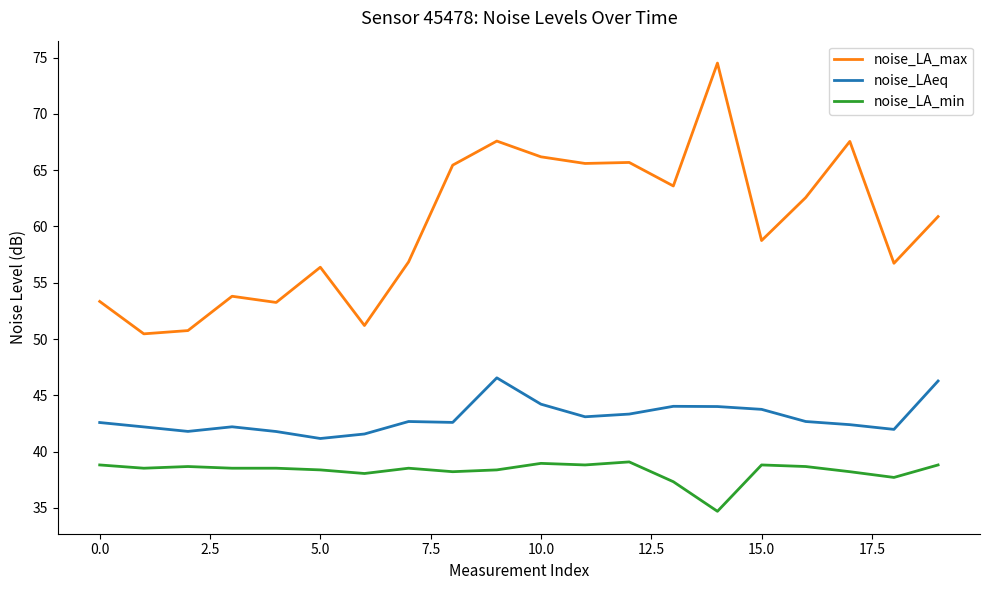

List the series in order of their overall mean, highest first.

noise_LA_max, noise_LAeq, noise_LA_min